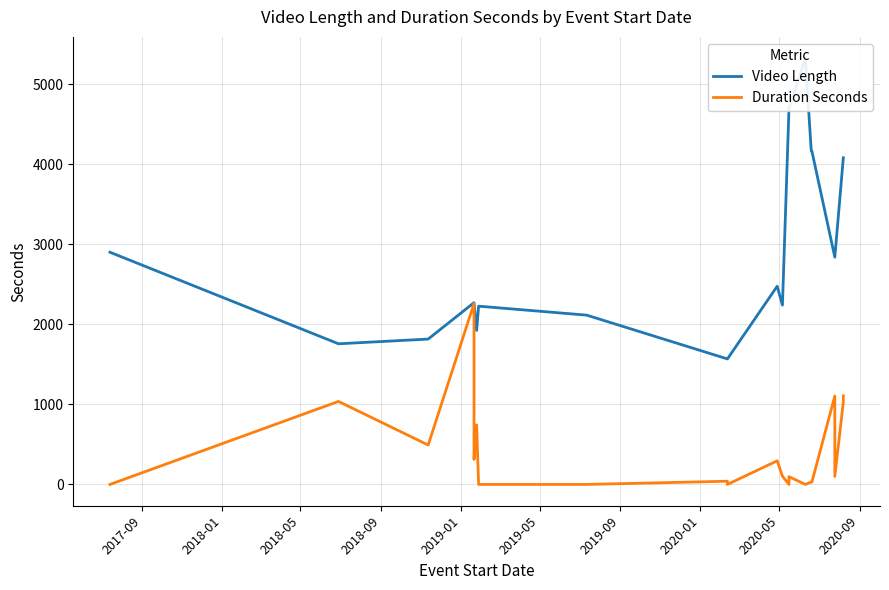

At how many categories does at least one series exceed 24?

21